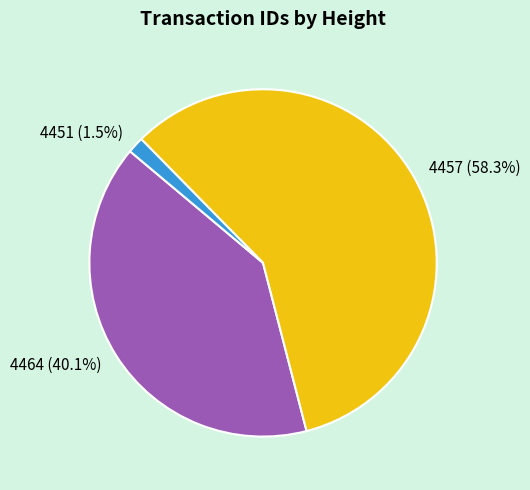

How many slices are in this pie chart?

3